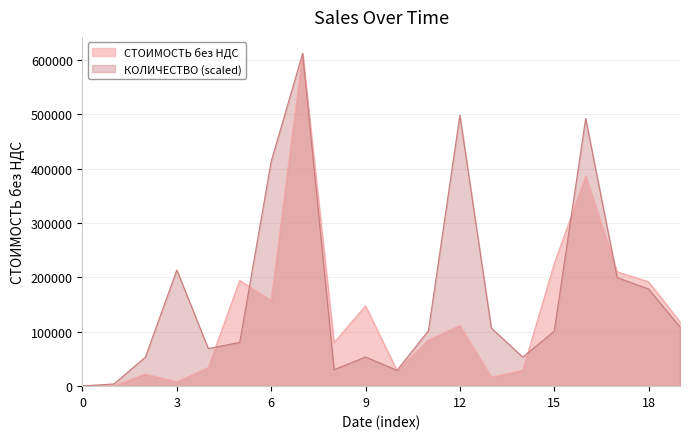

Is it true that СТОИМОСТЬ без НДС equals 320371.5 at 15?

False